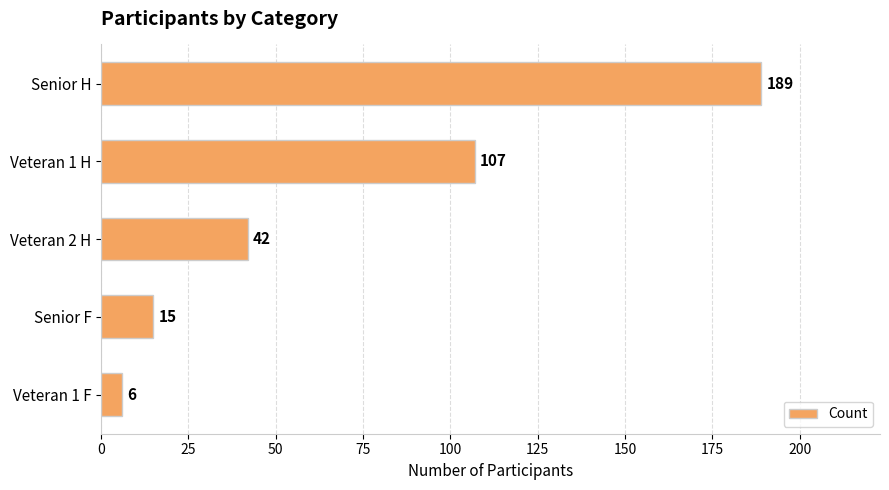

What is the difference between the second highest and minimum values?

101